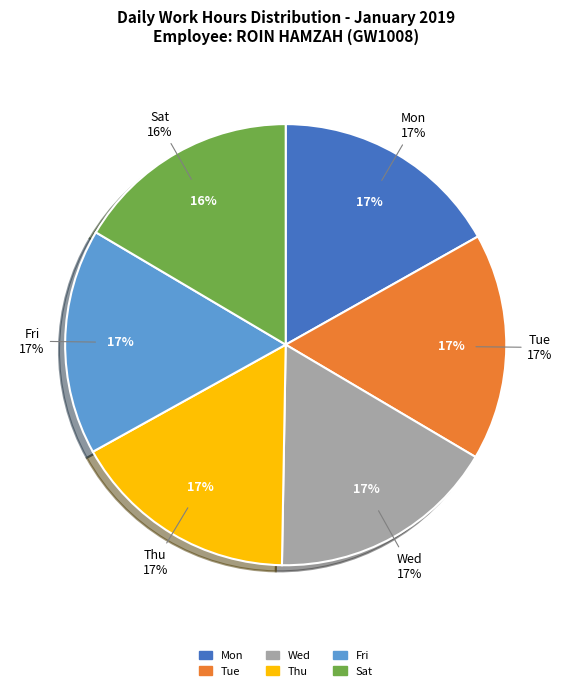

Approximately how many times larger is the value at Mon compared to Sat?

1.0